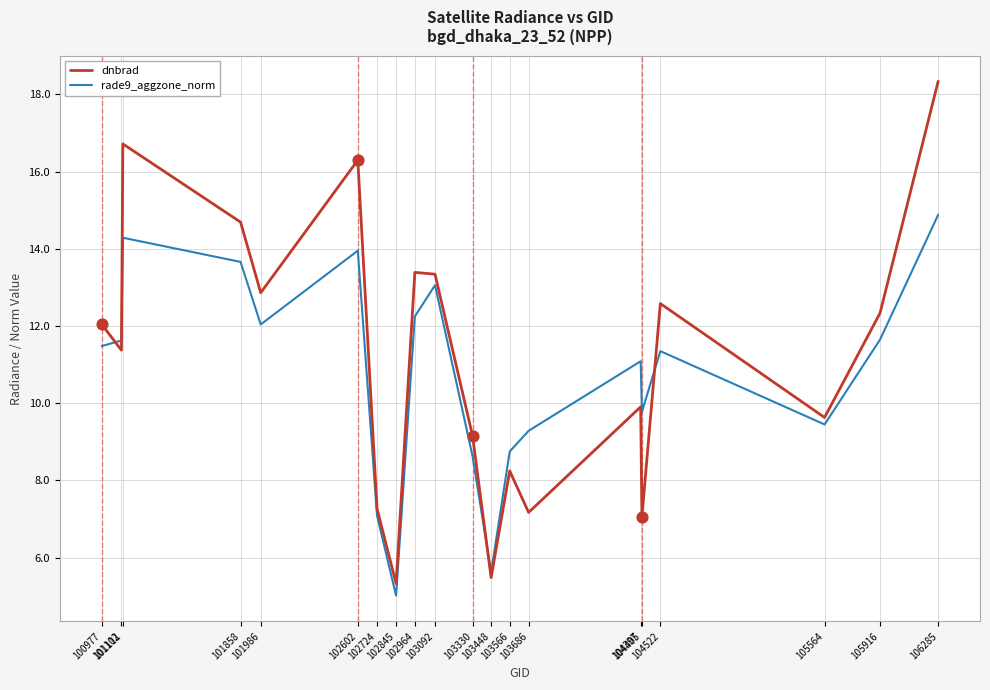

At how many categories does at least one series exceed 11?

12